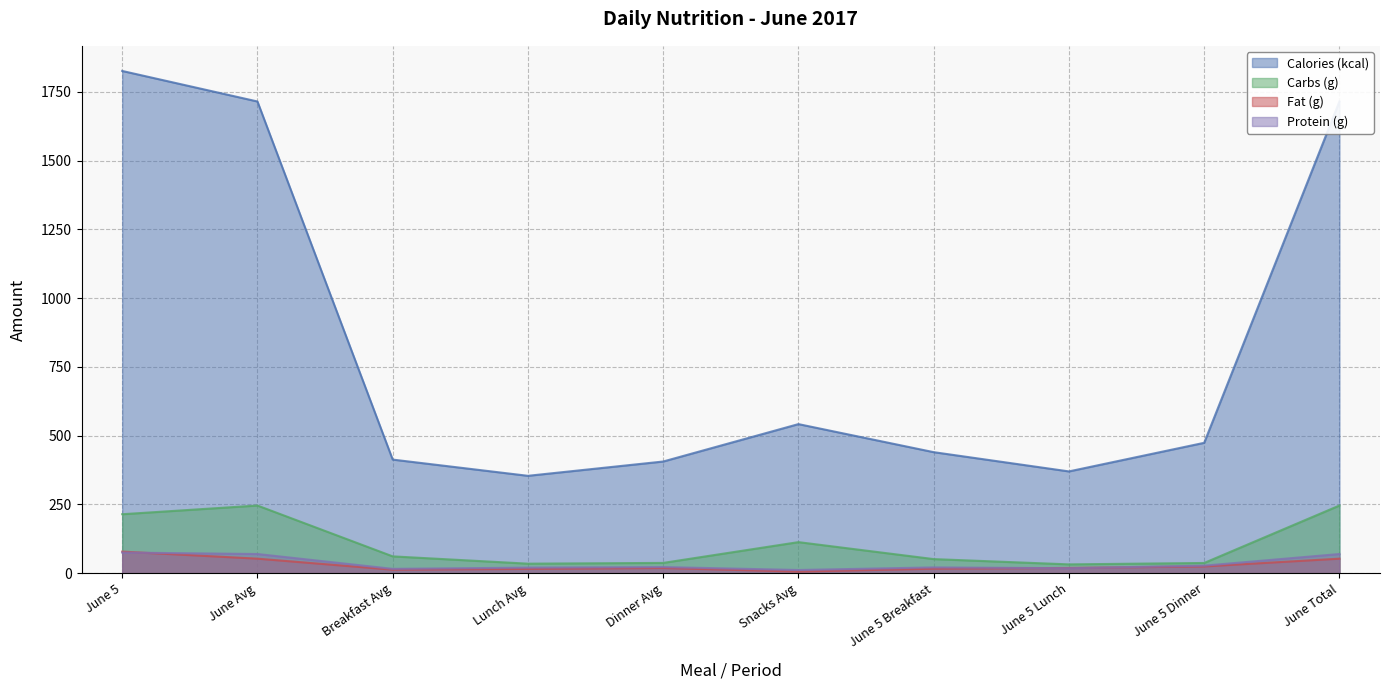

Which category has the lowest value across all series?

Snacks Avg